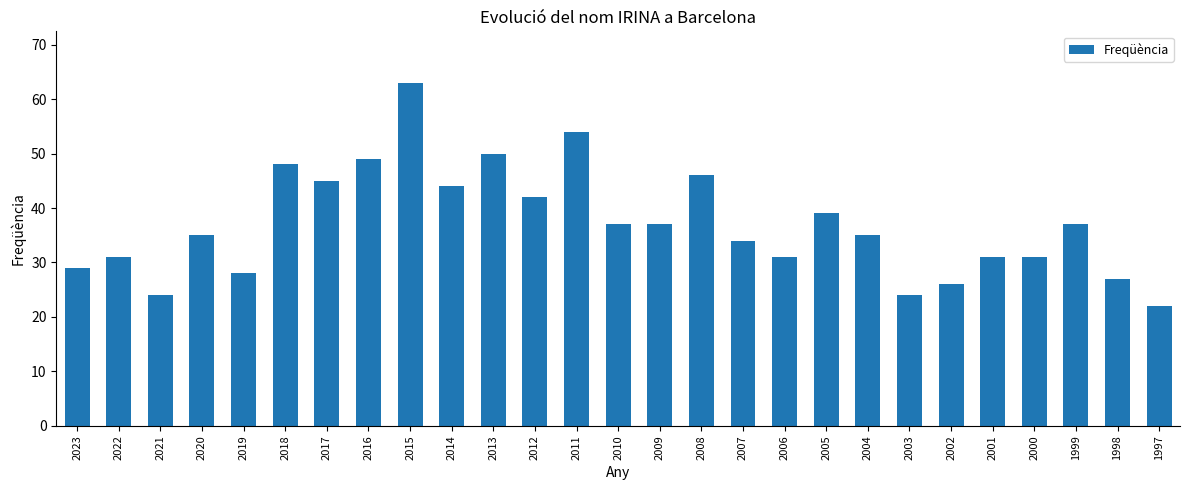

What is the approximate value at 2007, to the nearest 5?

35